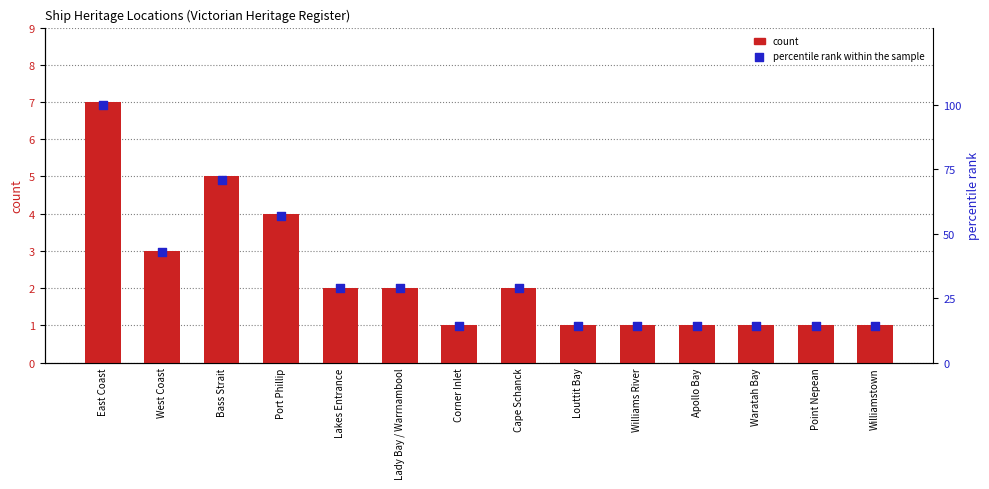

What is the total value across all series at East Coast?

107